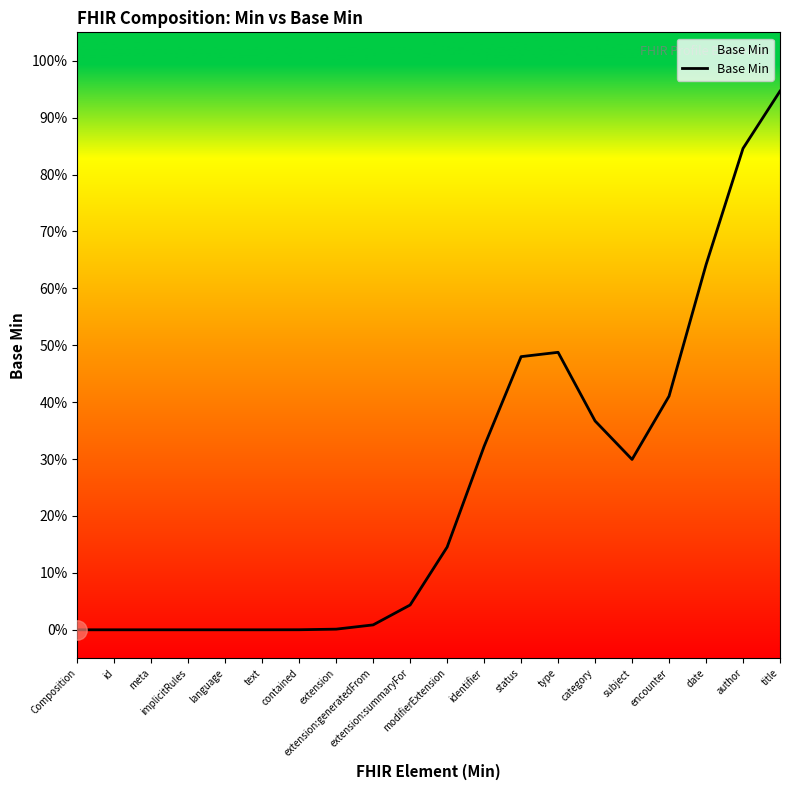

What is the sum of the values at modifierExtension and category?

0.5